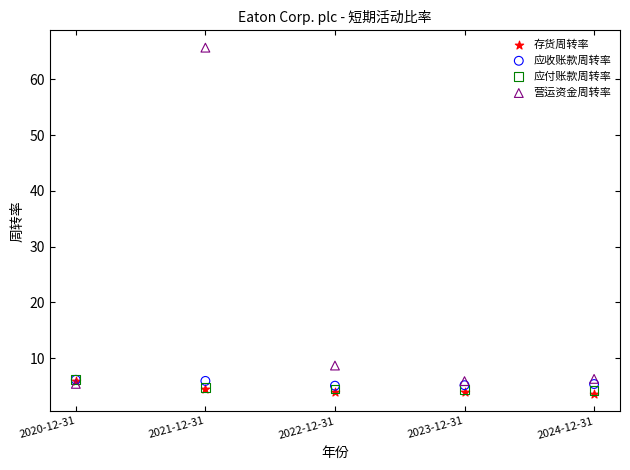

What are all the series names shown in the legend?

存货周转率, 应收账款周转率, 应付账款周转率, 营运资金周转率